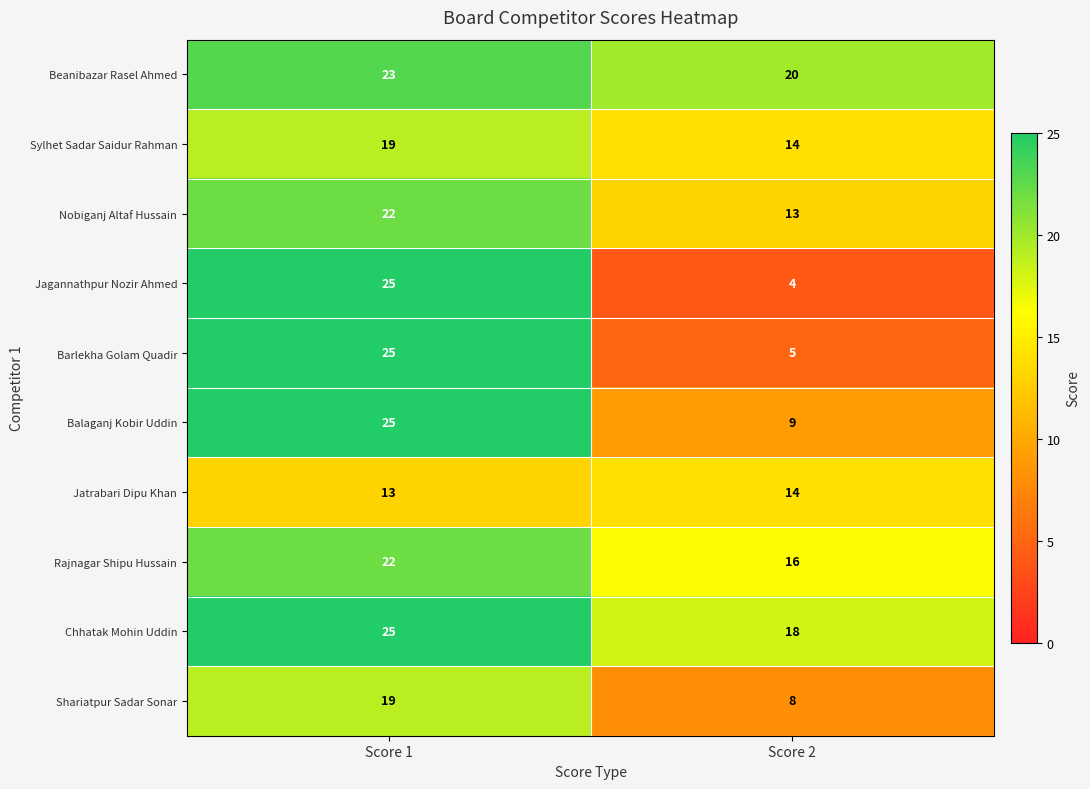

Rank the categories by Rajnagar Shipu Hussain value from lowest to highest.

Score 2, Score 1